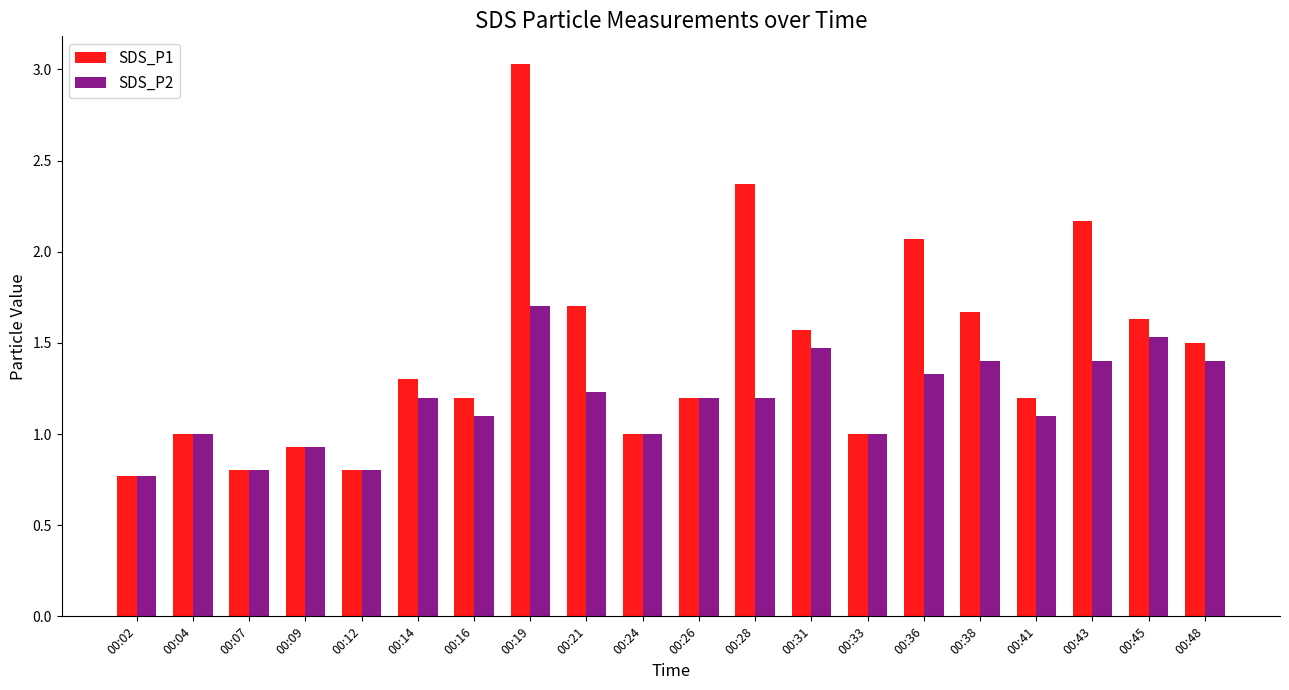

Reading left to right, extract all data points from this chart.

SDS_P1: 0.8	1.0	0.8	0.9	0.8	1.3	1.2	3.0	1.7	1.0	1.2	2.4	1.6	1.0	2.1	1.7	1.2	2.2	1.6	1.5
SDS_P2: 0.8	1.0	0.8	0.9	0.8	1.2	1.1	1.7	1.2	1.0	1.2	1.2	1.5	1.0	1.3	1.4	1.1	1.4	1.5	1.4